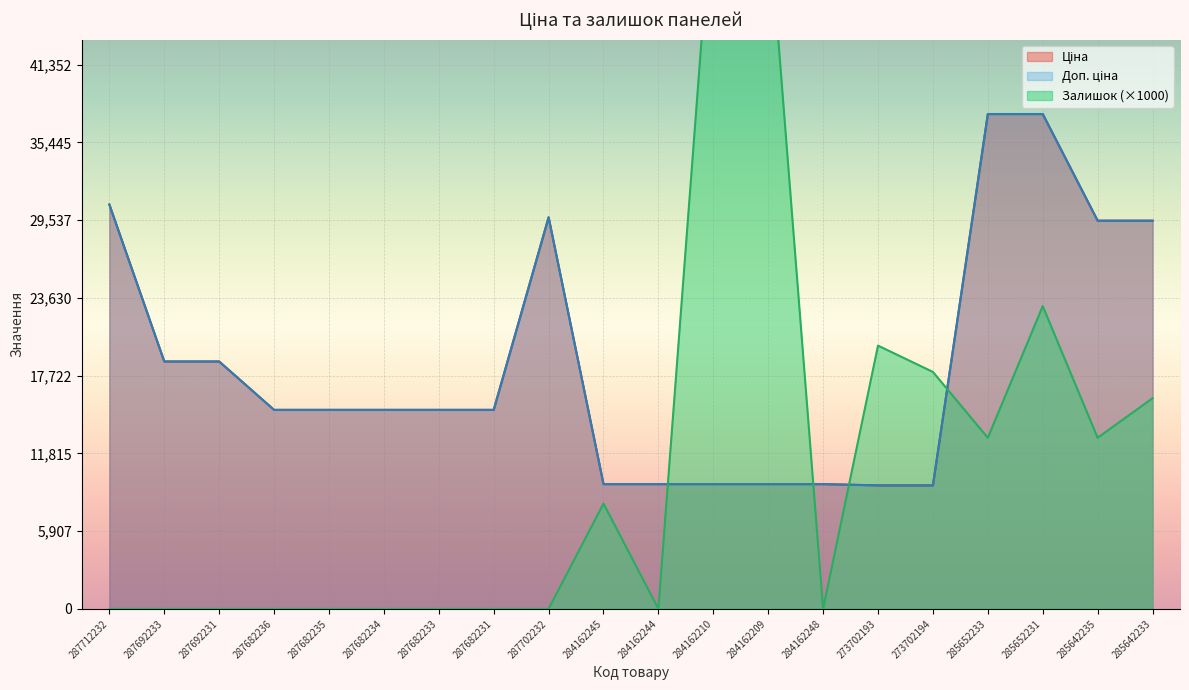

What is the sum of all Ціна values?

373996.5